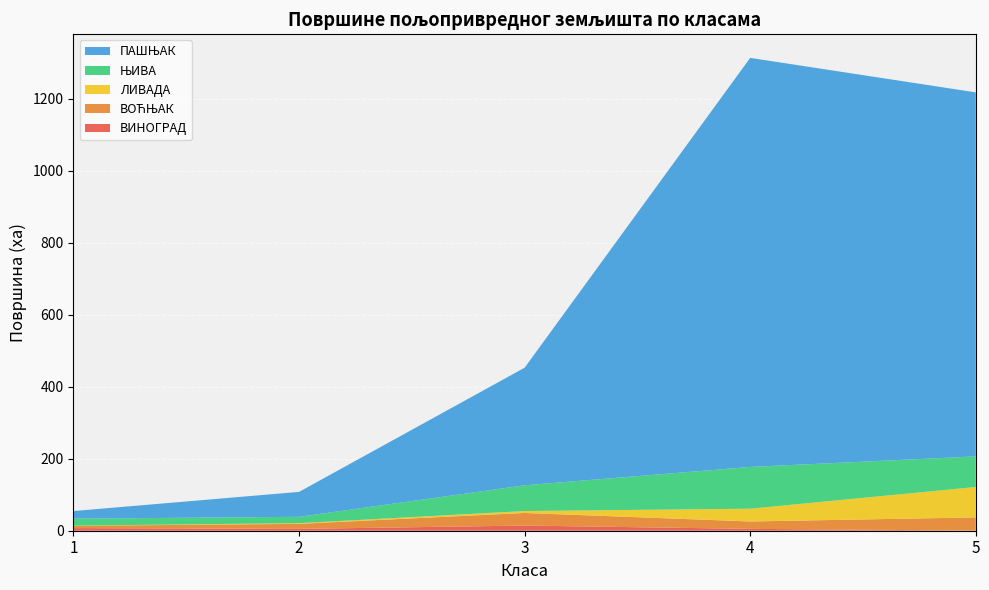

Reading right to left, transcribe all the data shown in this chart.

ВИНОГРАД: 0.4	5.1	14.3	5.1	7.3
ВОЋЊАК: 36.6	20.5	35.0	14.0	6.3
ЛИВАДА: 84.5	35.5	5.4	1.9	0.5
ЊИВА: 85.0	116.0	71.5	17.7	19.4
ПАШЊАК: 1011.2	1136.3	326.6	69.2	21.1